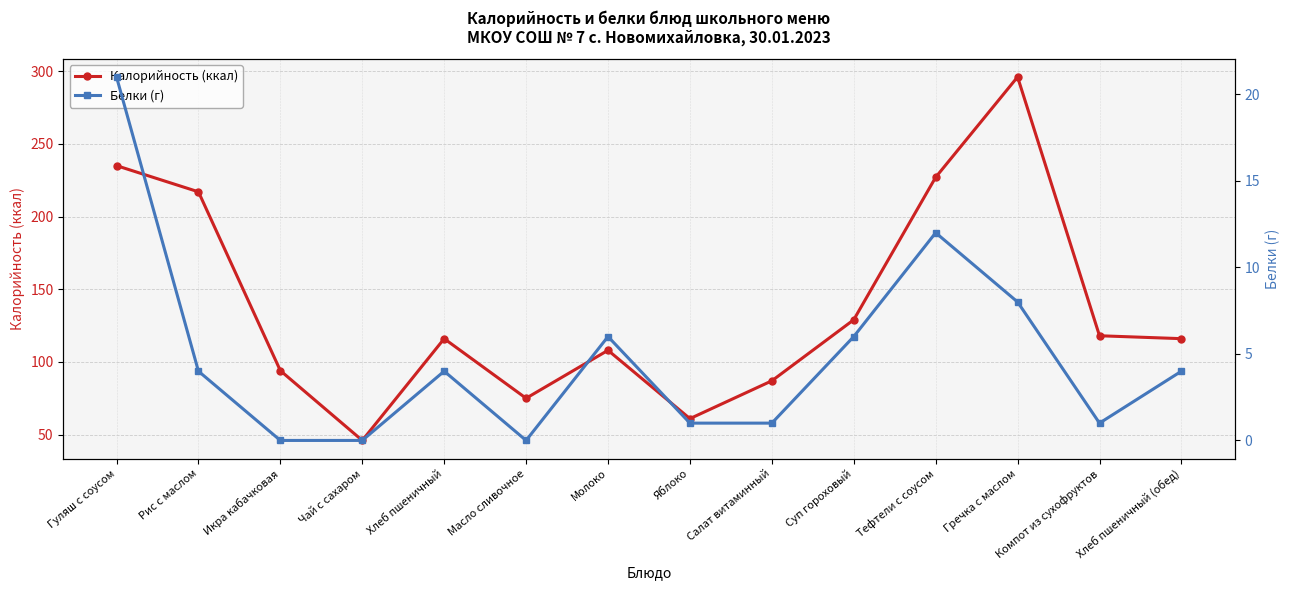

What position from the left is Рис с маслом?

2